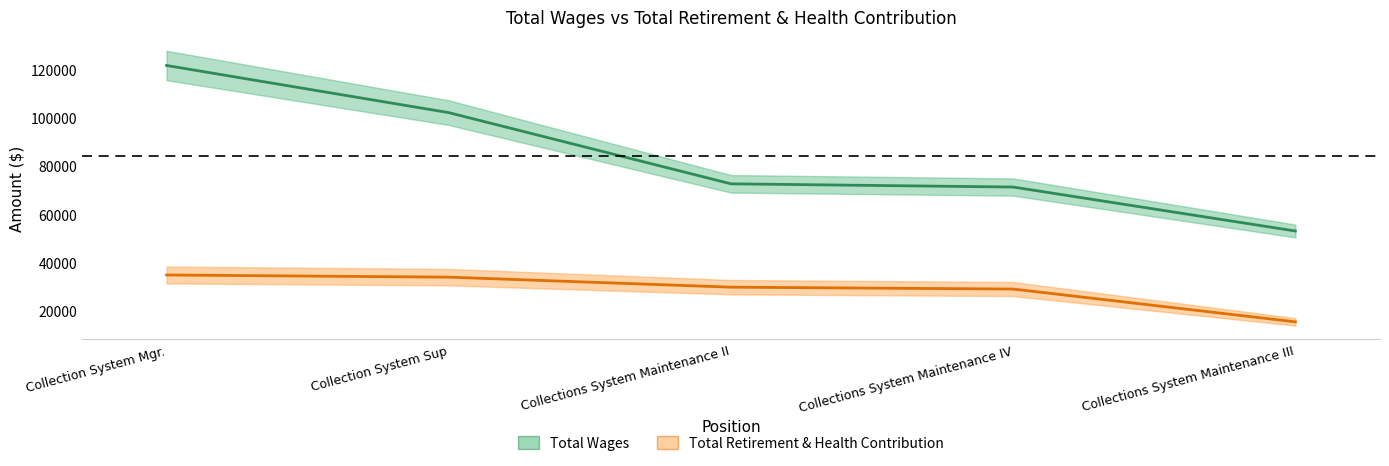

True or false: Total Retirement & Health Contribution and Total Wages cross at least once.

False